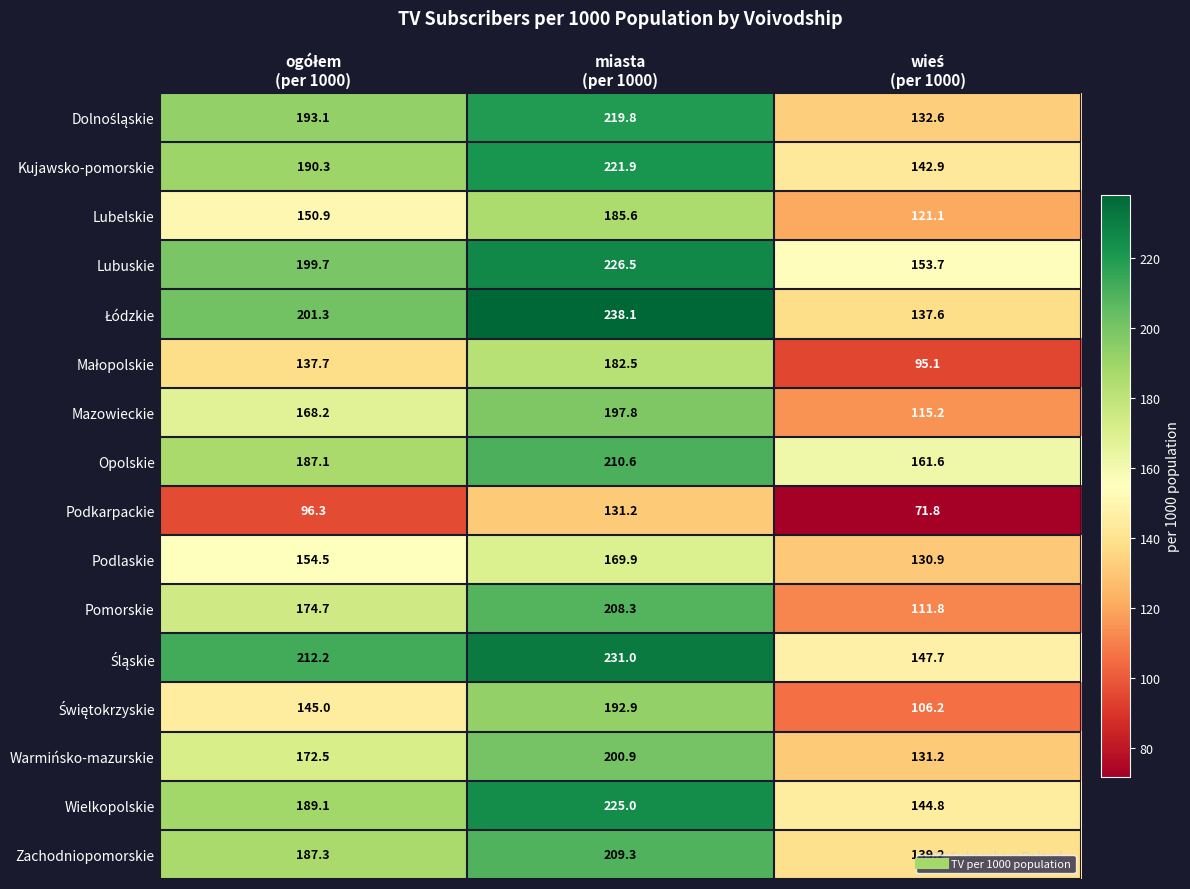

What is the difference between the second highest and minimum values in the Wielkopolskie series?

44.3